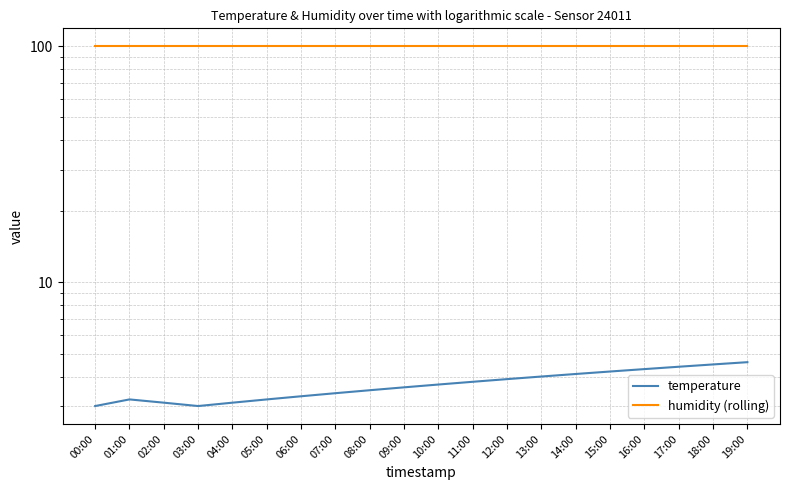

At which label does temperature reach its peak?

19:00